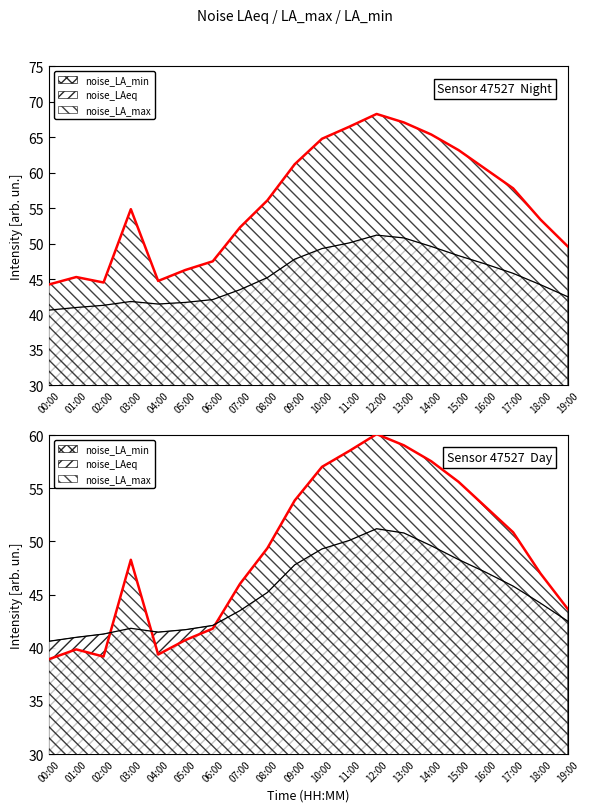

Which category has the lowest value in the noise_LA_min series?

00:00